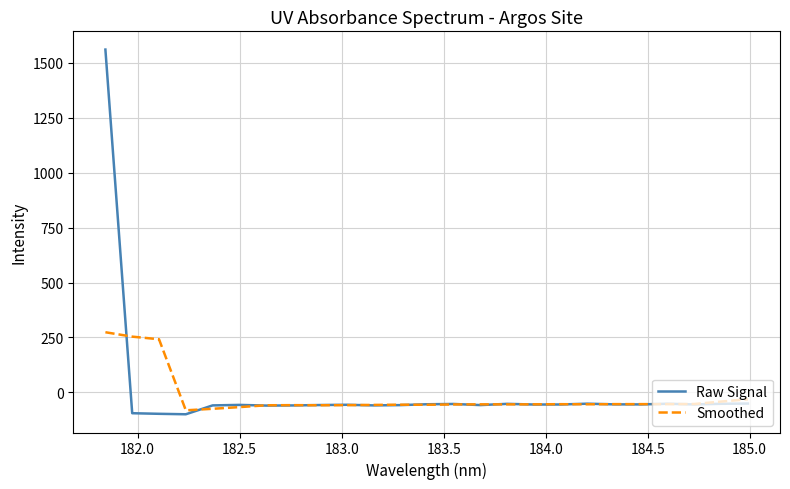

What is the smallest value displayed?

-100.0